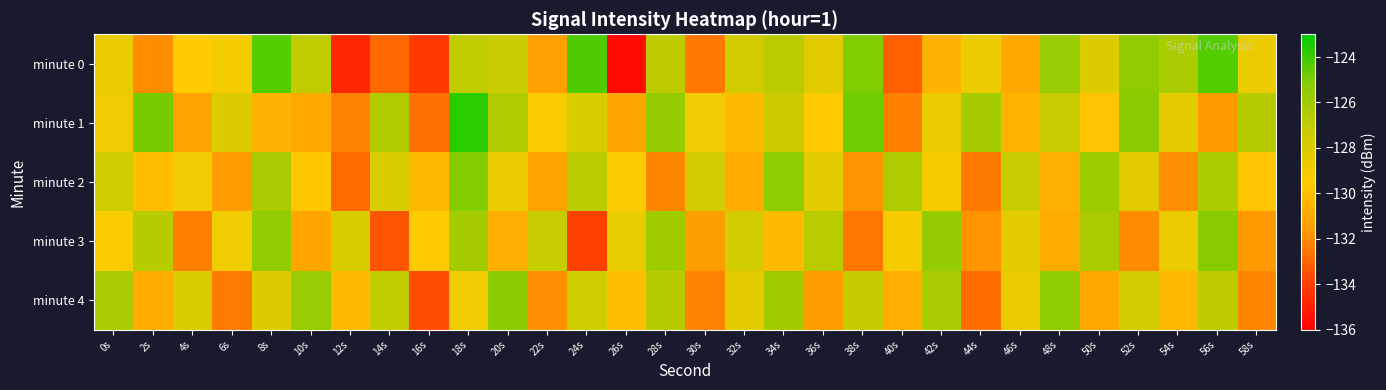

At 56s, list the series in order from smallest to largest.

minute 1, minute 4, minute 2, minute 3, minute 0